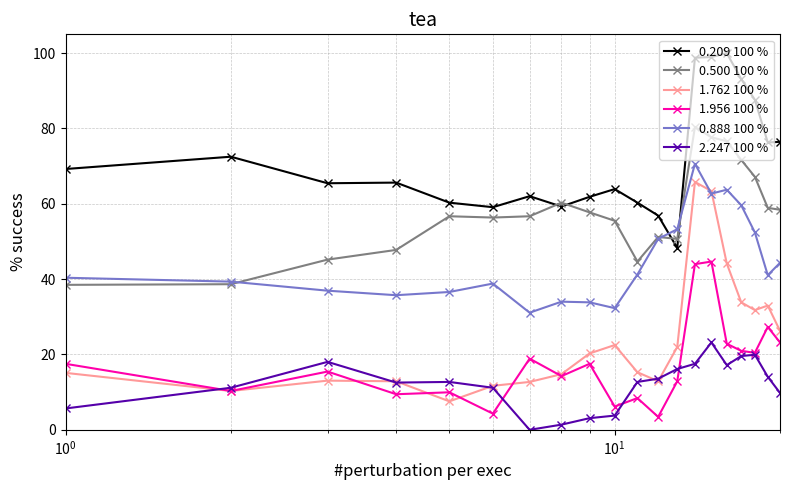

List the series in order of their peak value, lowest first.

2.247 100 %, 1.956 100 %, 1.762 100 %, 0.888 100 %, 0.500 100 %, 0.209 100 %